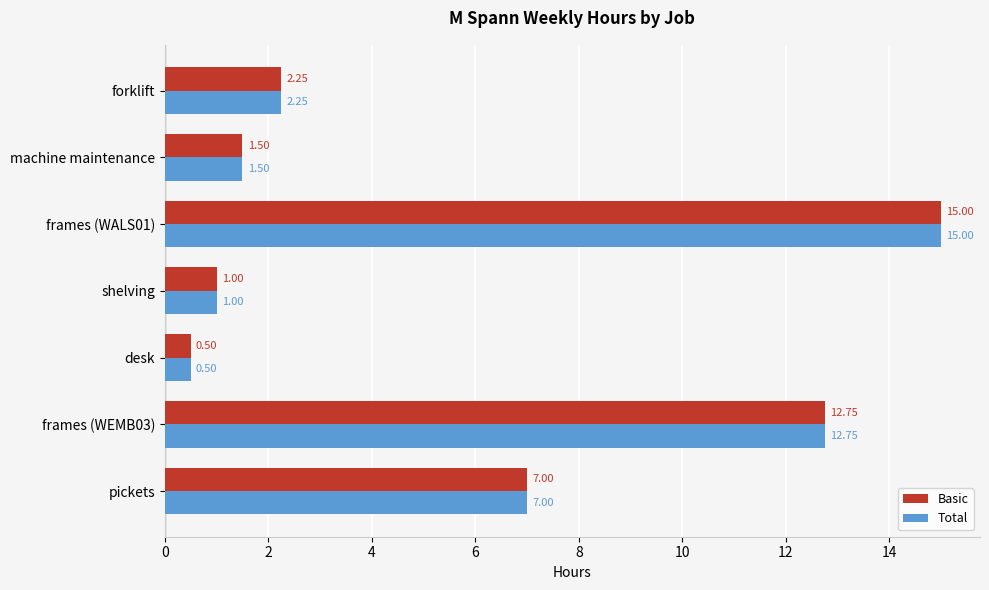

Is the value of Basic at frames (WALS01) greater than the value of Total at frames (WEMB03)?

Yes